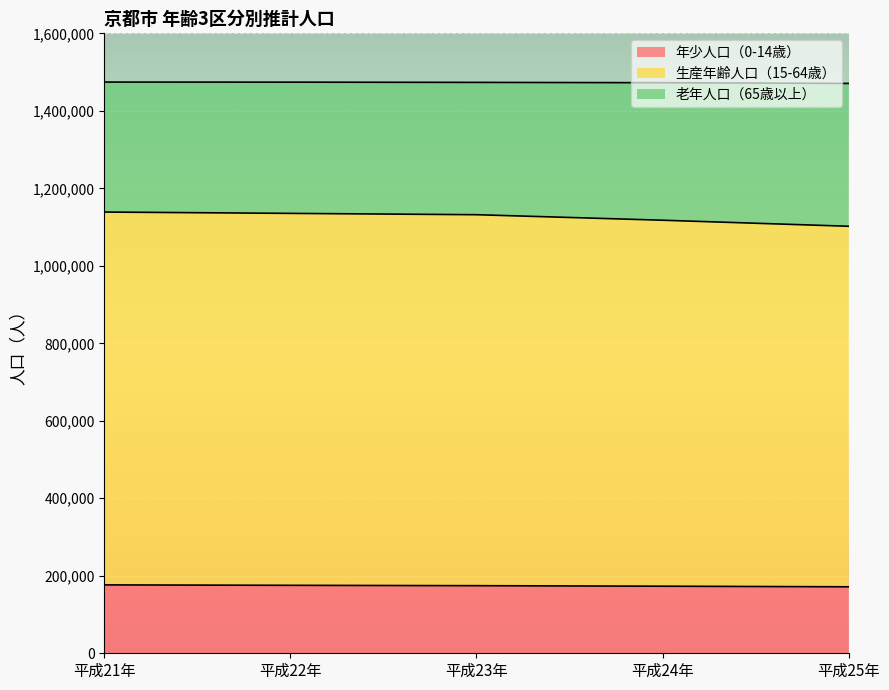

True or false: 生産年齢人口（15-64歳） has more than 1 points higher than both neighbors.

False